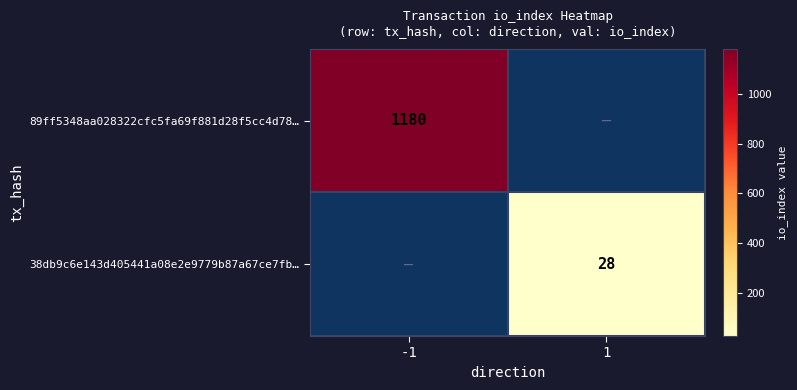

Is it true that 38db9c6e143d405441a08e2e9779b87a67ce7fb… equals 6 at 1?

False